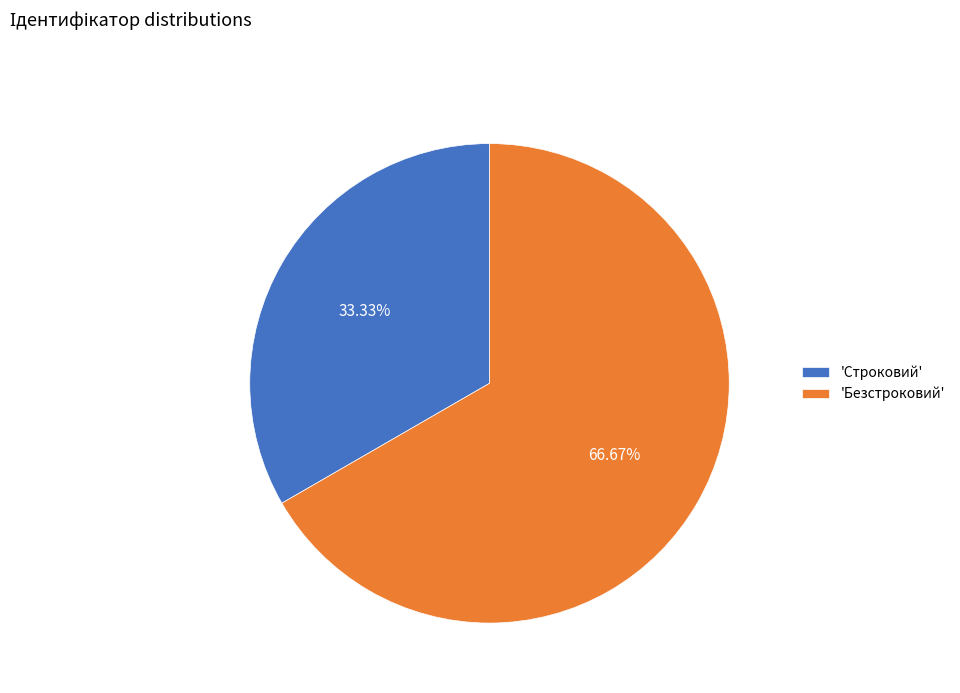

Approximately how many times larger is the value at 'Строковий' compared to 'Безстроковий'?

0.5